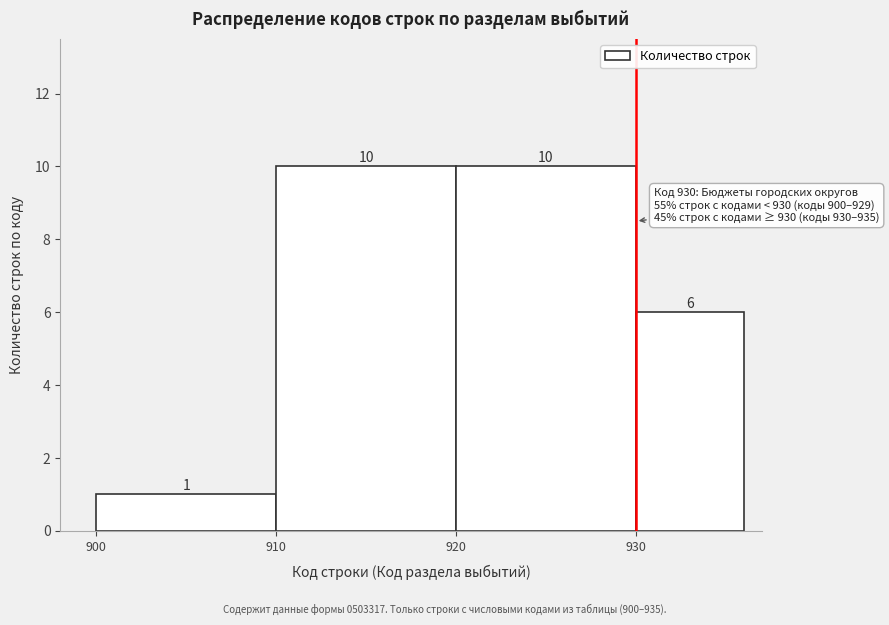

Reading left to right, list every bar in this chart as the range it spans on the x-axis followed by its height.

900 to 910: 1
910 to 920: 10
920 to 930: 10
930 to 936: 6